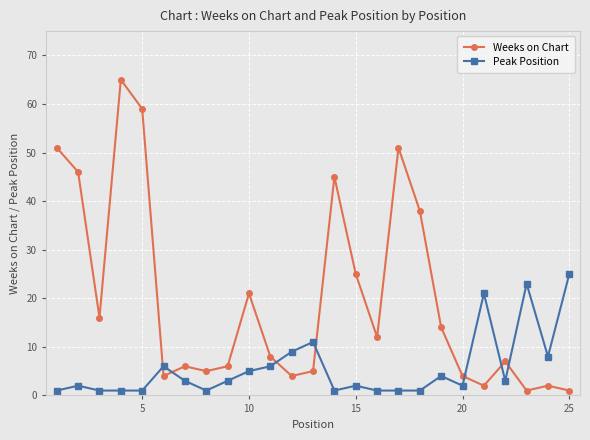

What is the average value of the Weeks on Chart series?

20